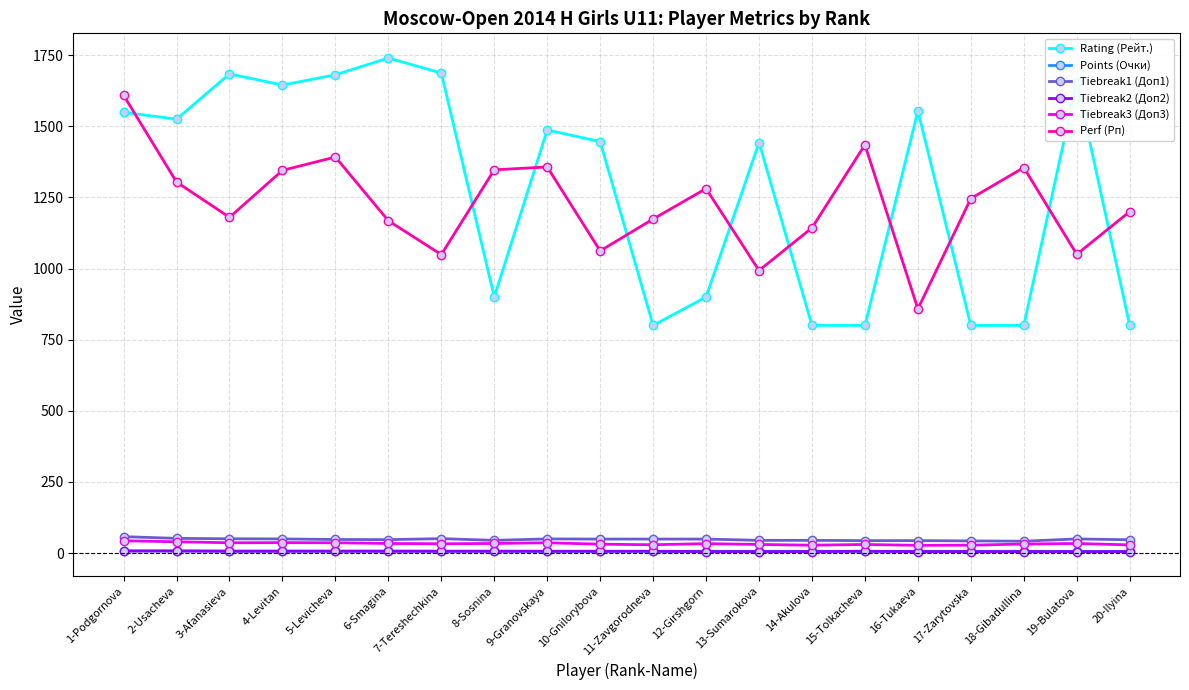

What is the difference between the second highest and second lowest values in the Rating (Рейт.) series?

887.0